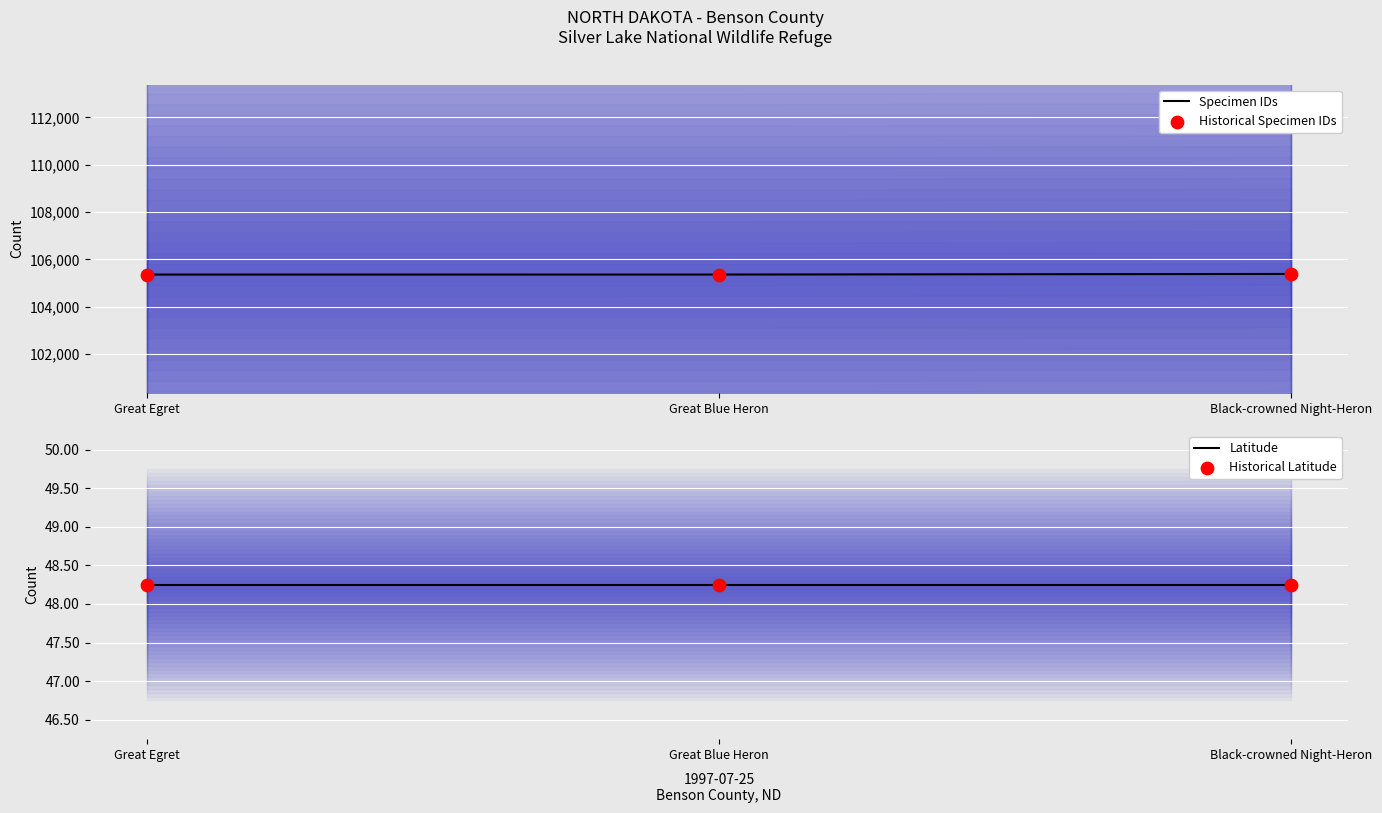

Which series has the widest spread of Y values?

Specimen IDs